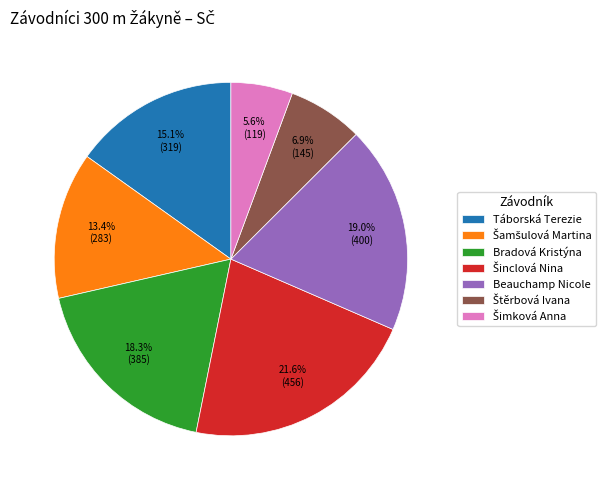

Does Táborská Terezie represent more than half of the total?

No